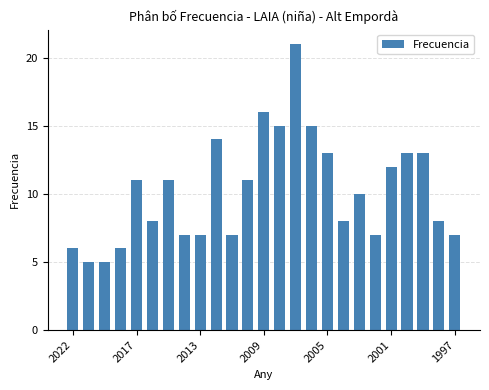

What is the average value?

10